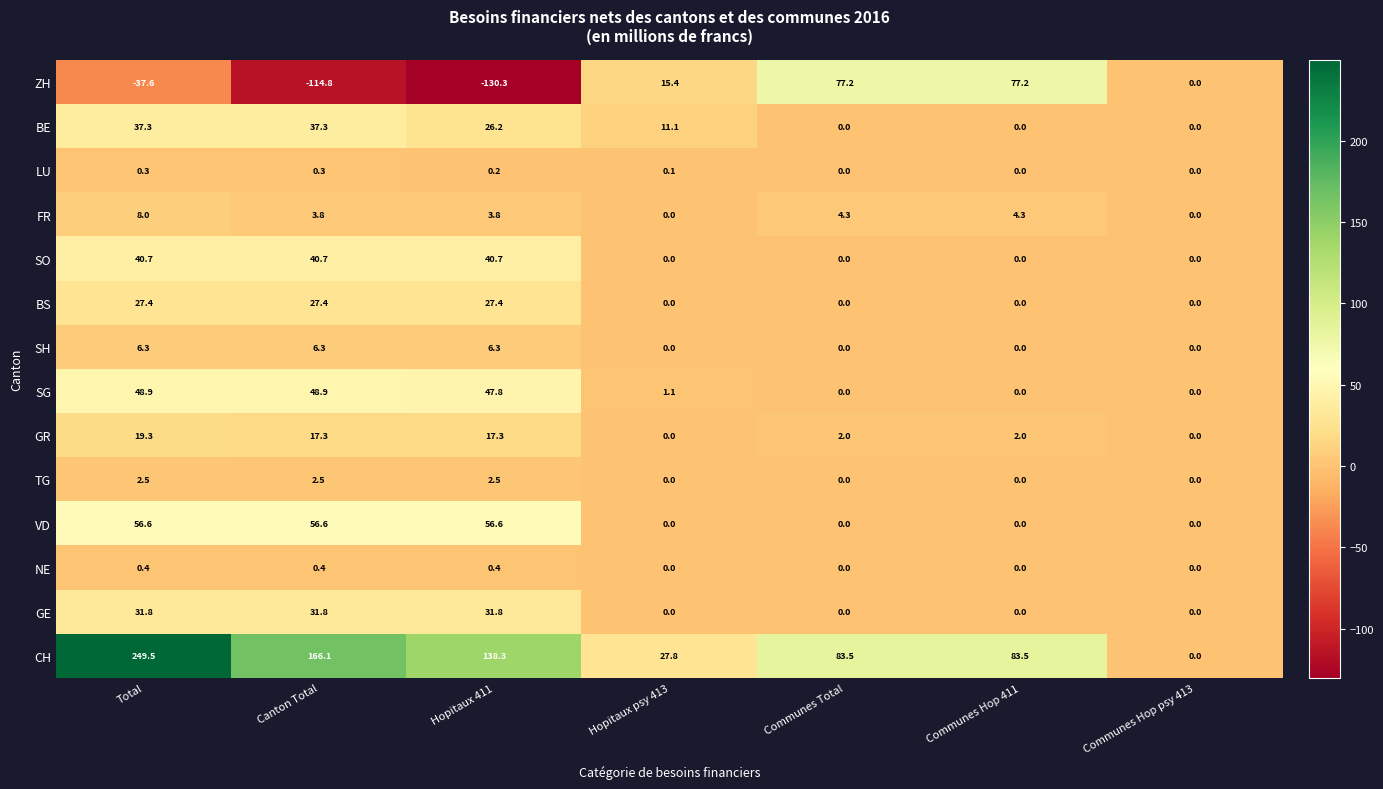

Which series has the largest total across all categories?

CH